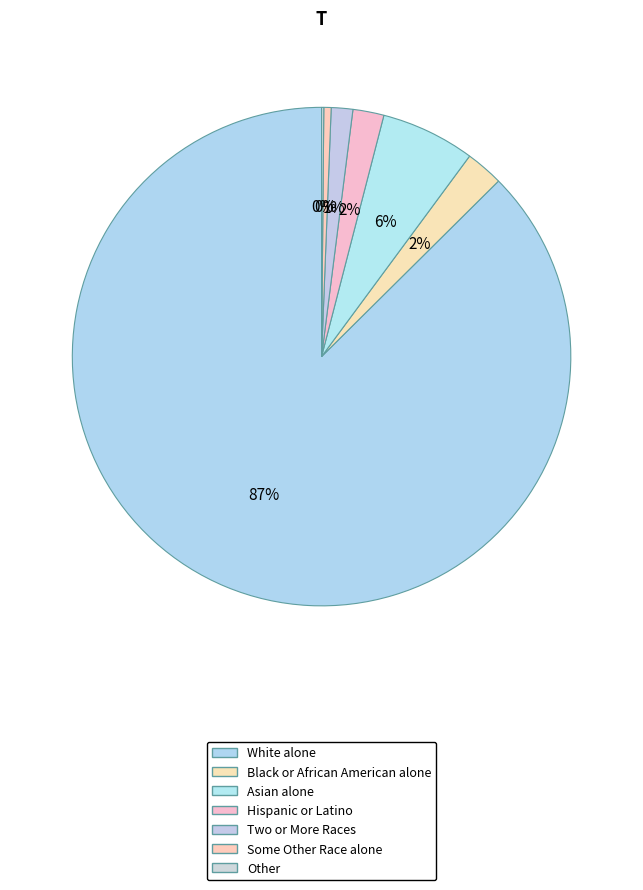

What is the total percentage of Some Other Race alone and Asian alone?

6.6%